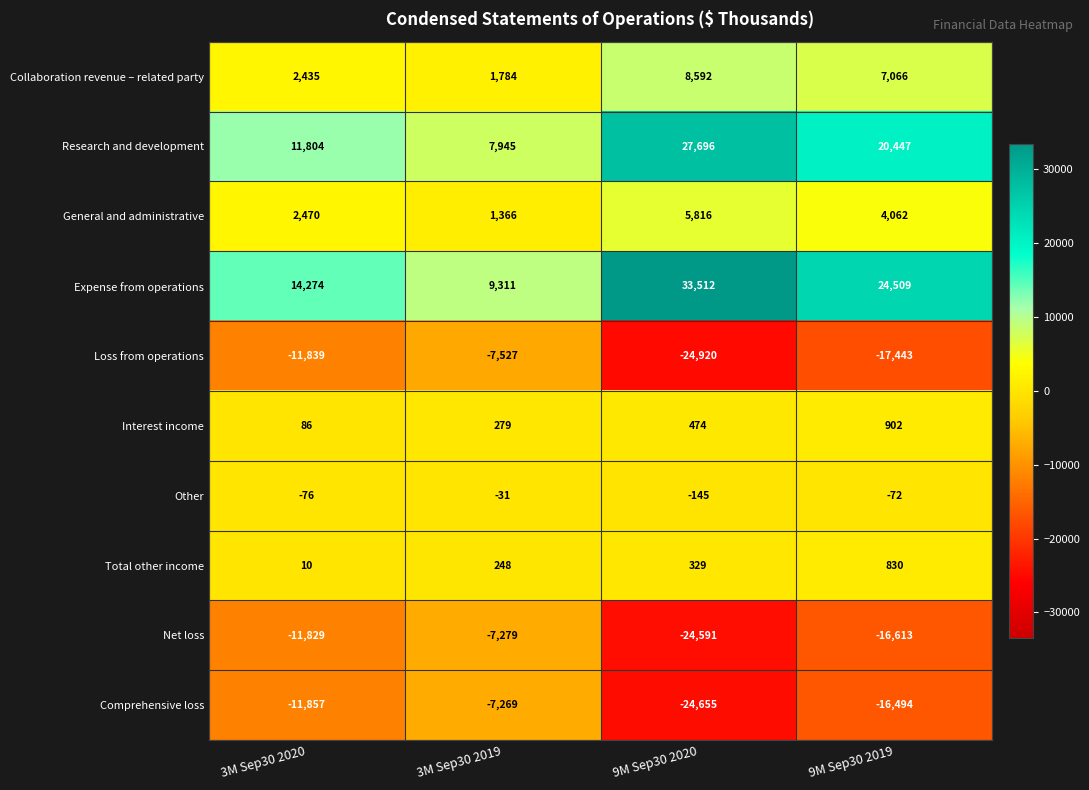

The value of Net loss at 9M Sep30 2019 is -3468. True or false?

False